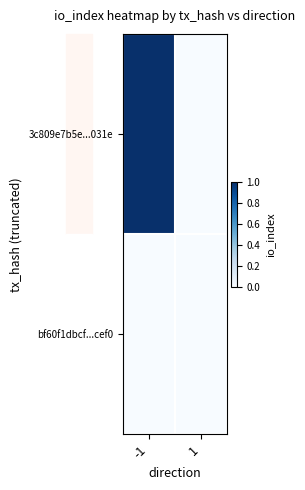

Reading left to right, transcribe all the data shown in this chart.

3c809e7b5e...031e: -1=1	1=0
bf60f1dbcf...cef0: -1=0	1=0